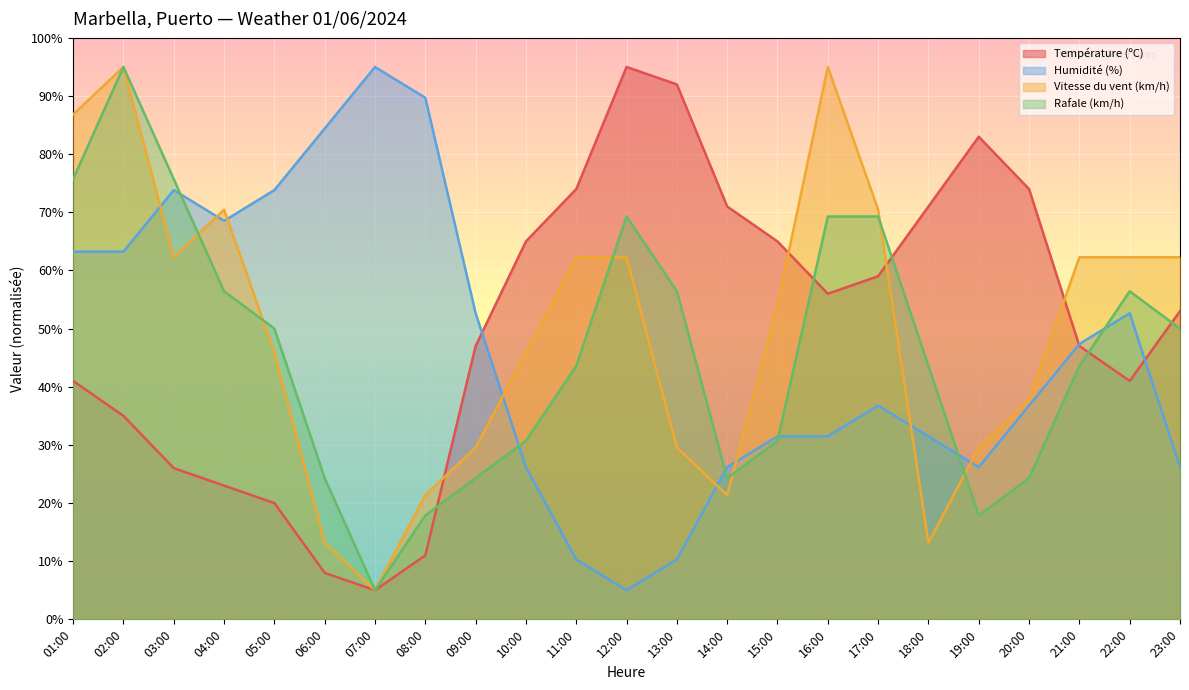

What is the difference between the highest and lowest values at 15:00?

34.3